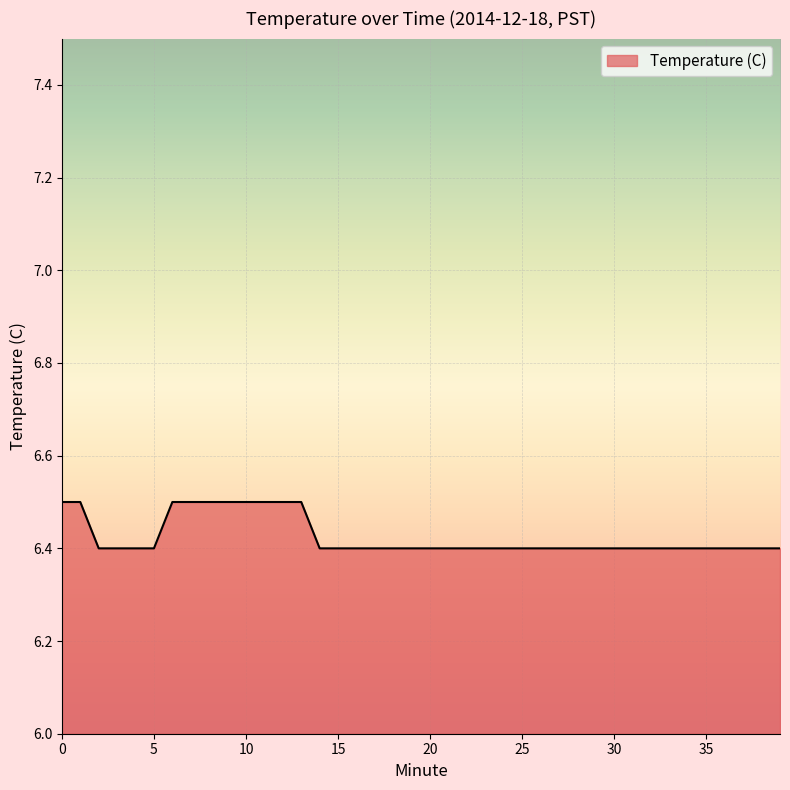

How many lines are shown in the chart?

1